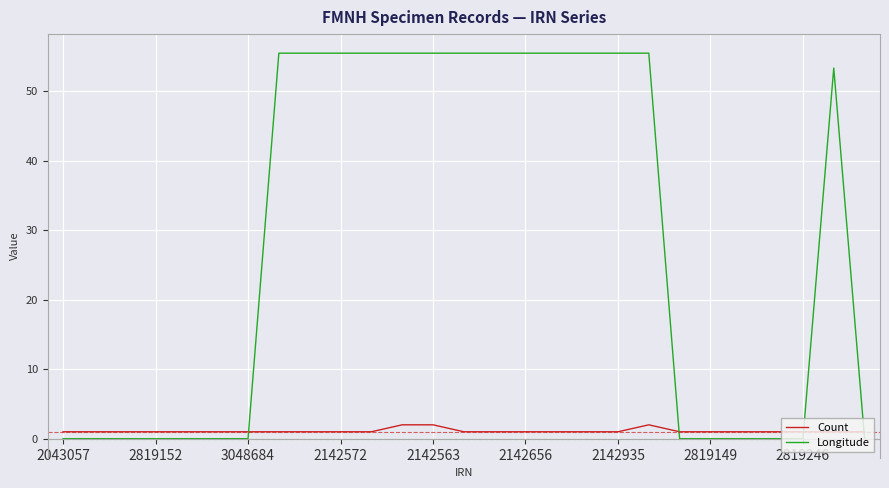

Rank the series by their maximum value, from lowest to highest.

Count, Longitude